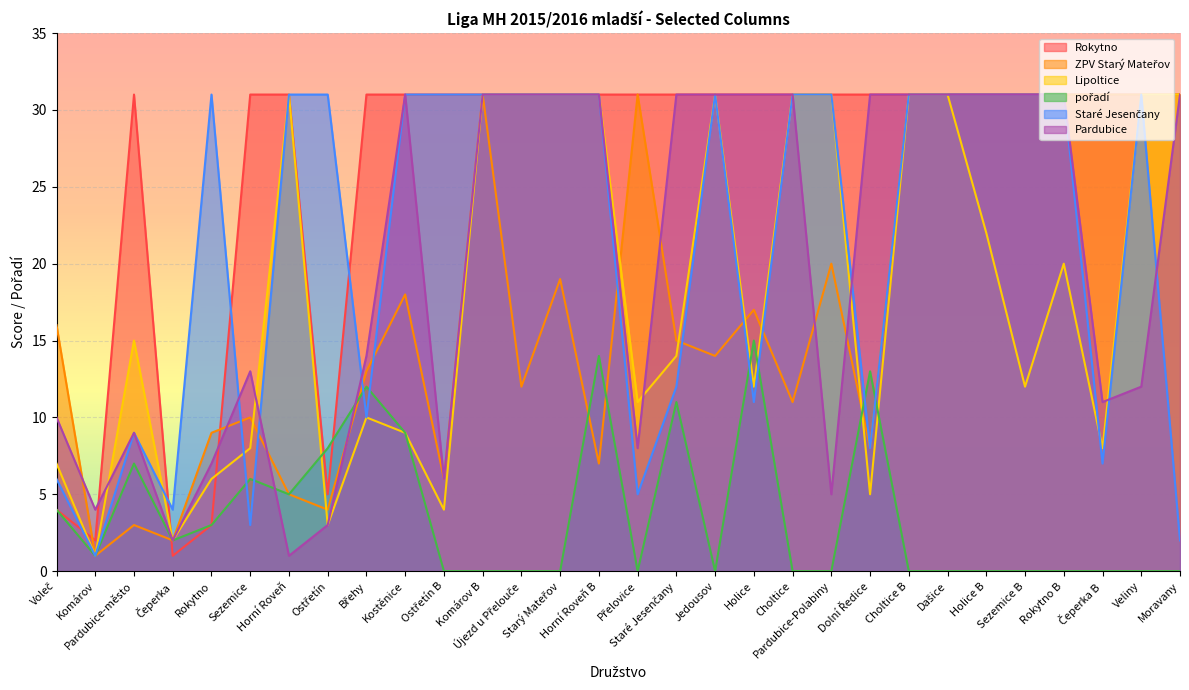

List the series in order of their peak value, highest first.

Rokytno, ZPV Starý Mateřov, Lipoltice, Staré Jesenčany, Pardubice, pořadí